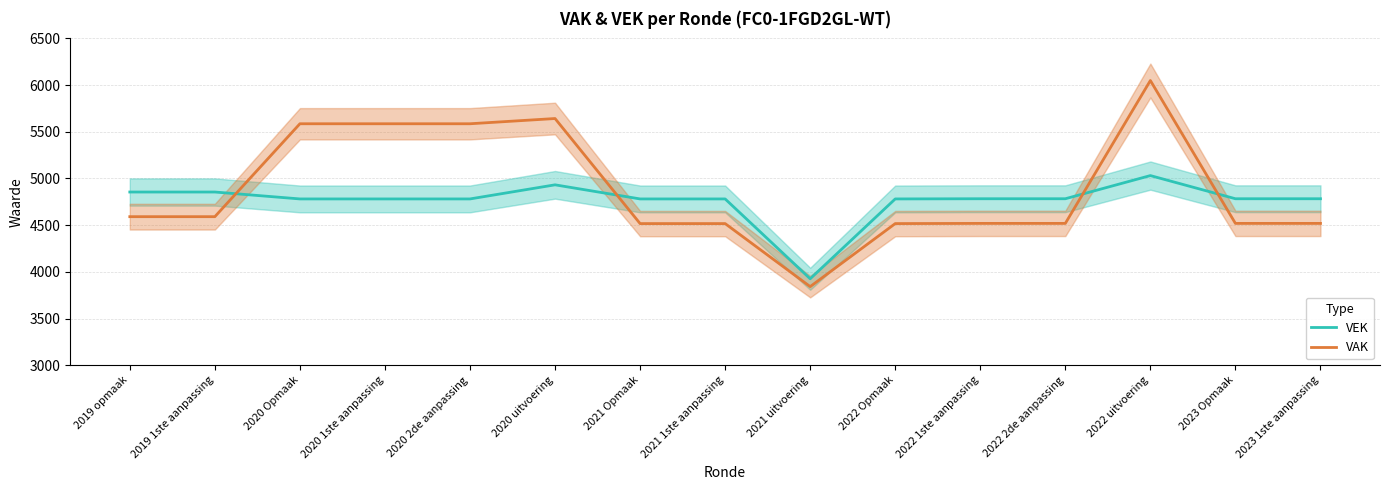

Does the chart display data point markers on the line(s)?

No